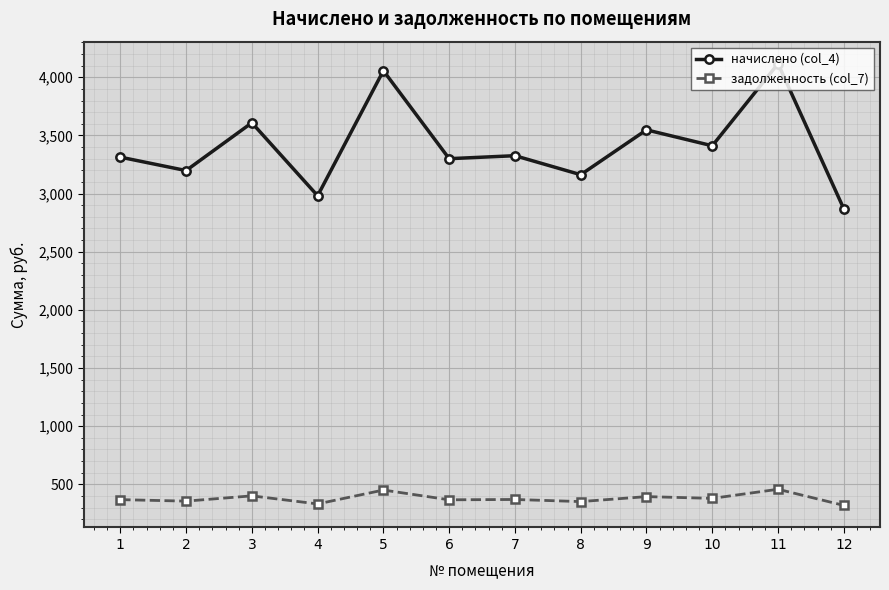

Which series has the widest spread of values?

начислено (col_4)